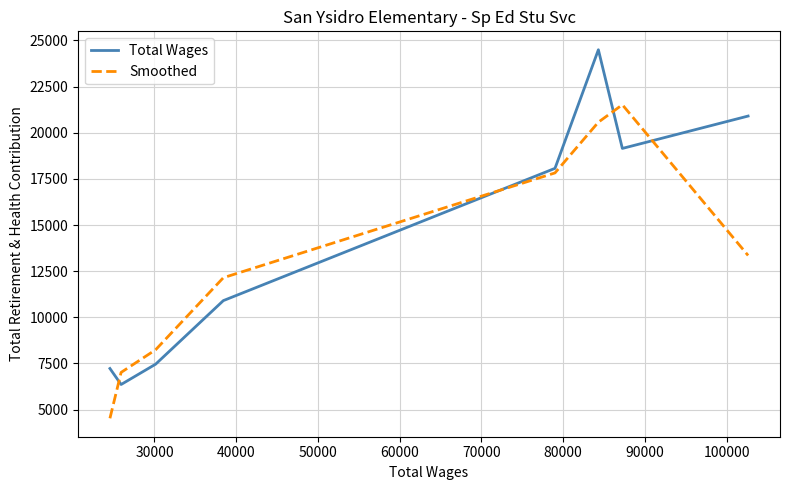

How many interior local peaks does the Smoothed series have?

1